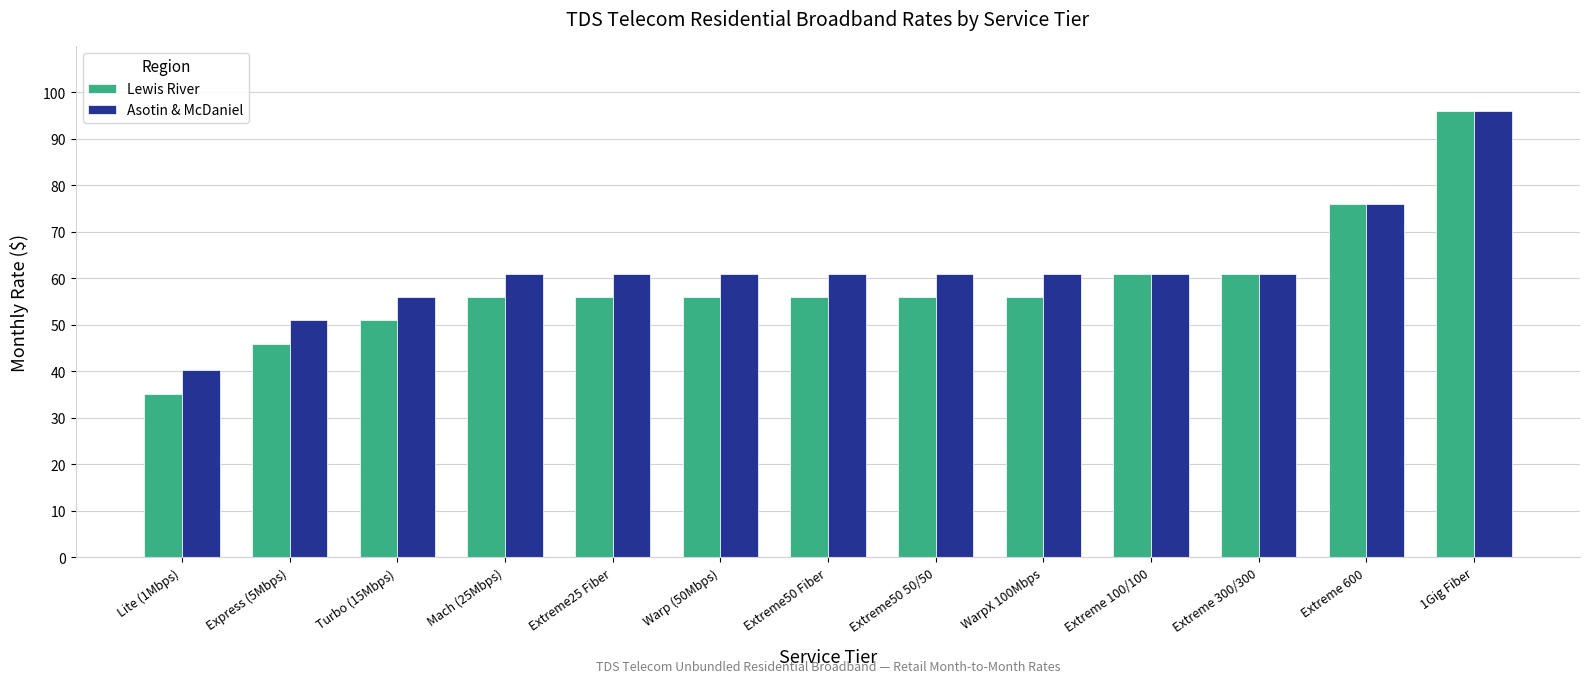

Read the Asotin & McDaniel value at Extreme25 Fiber.

61.0